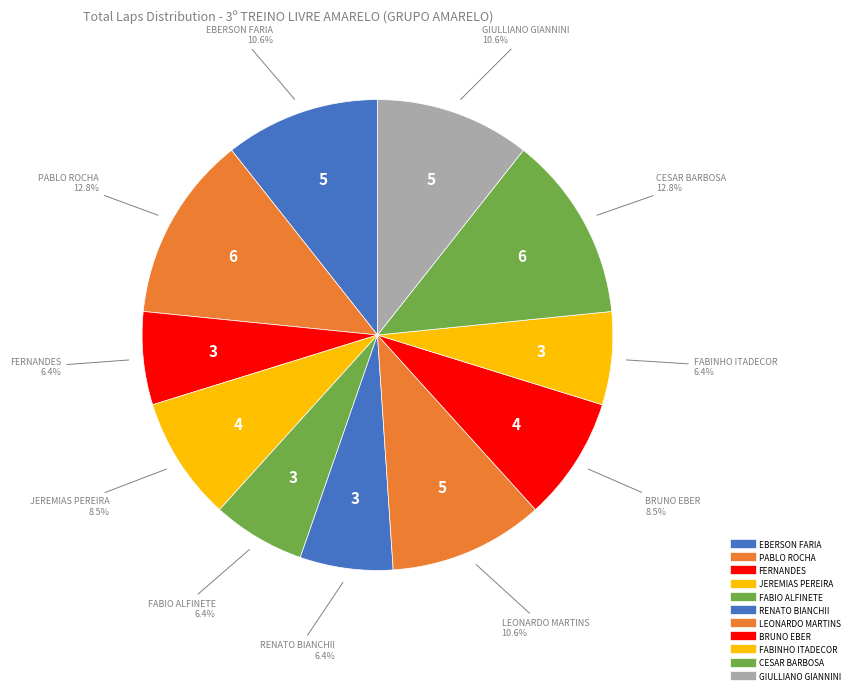

Count the number of slices in the pie.

11